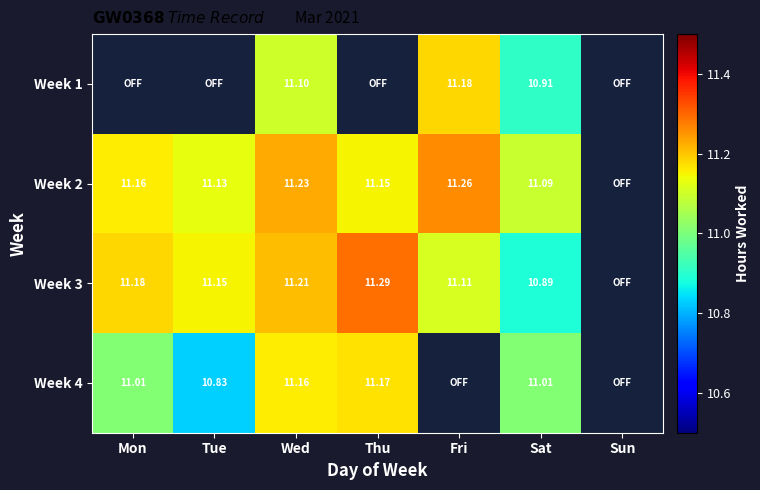

Is the value of Week 2 at Fri greater than the value of Week 4 at Thu?

Yes